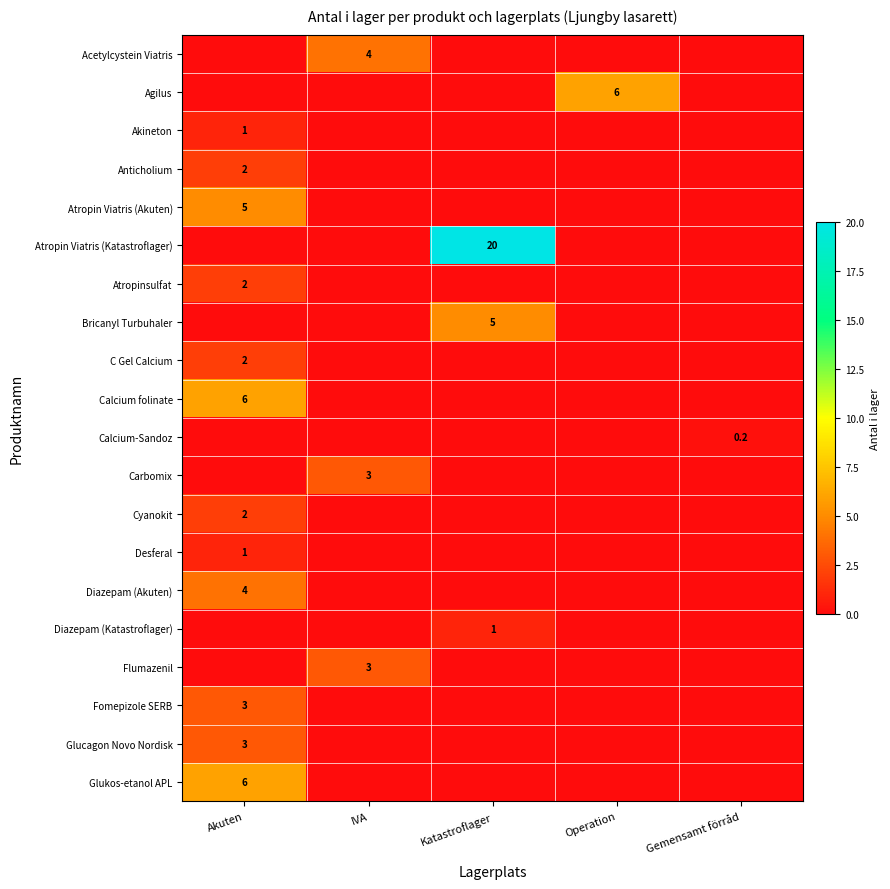

The value of Glukos-etanol APL at Akuten is 6.0. True or false?

True